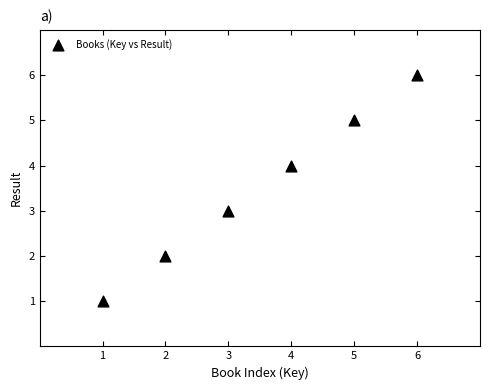

What is the average Y value?

4